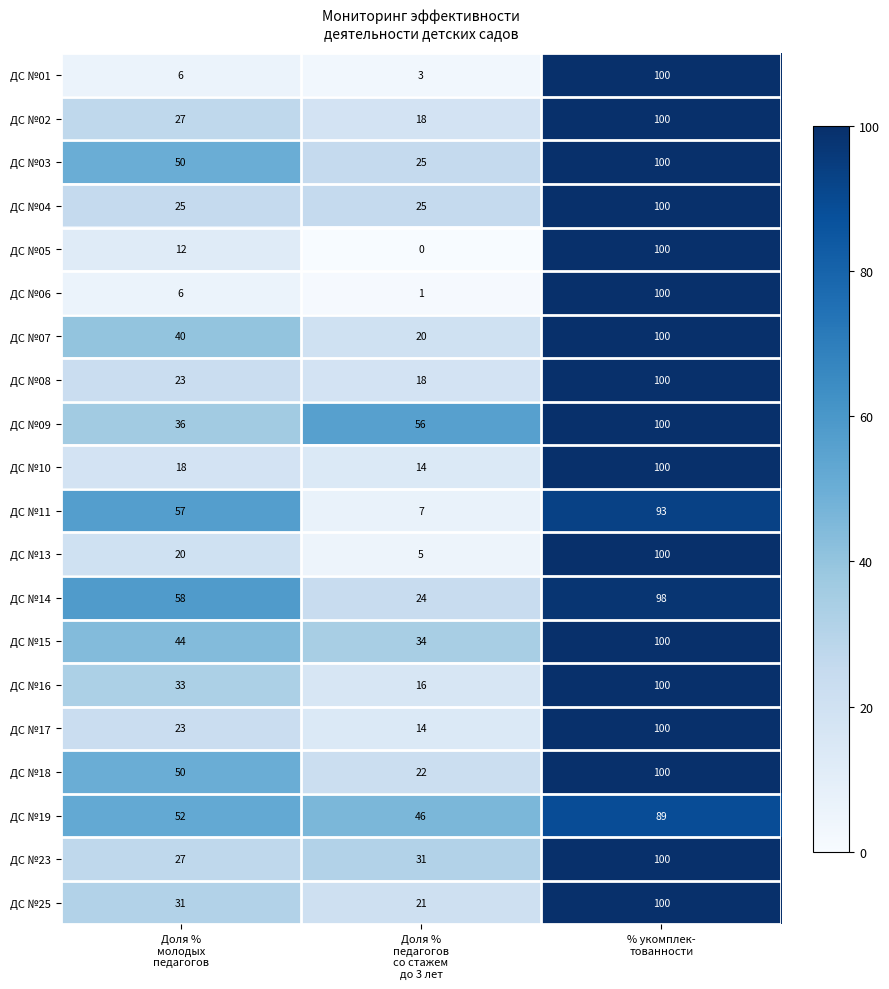

Which series has the largest range (max minus min)?

ДС №05